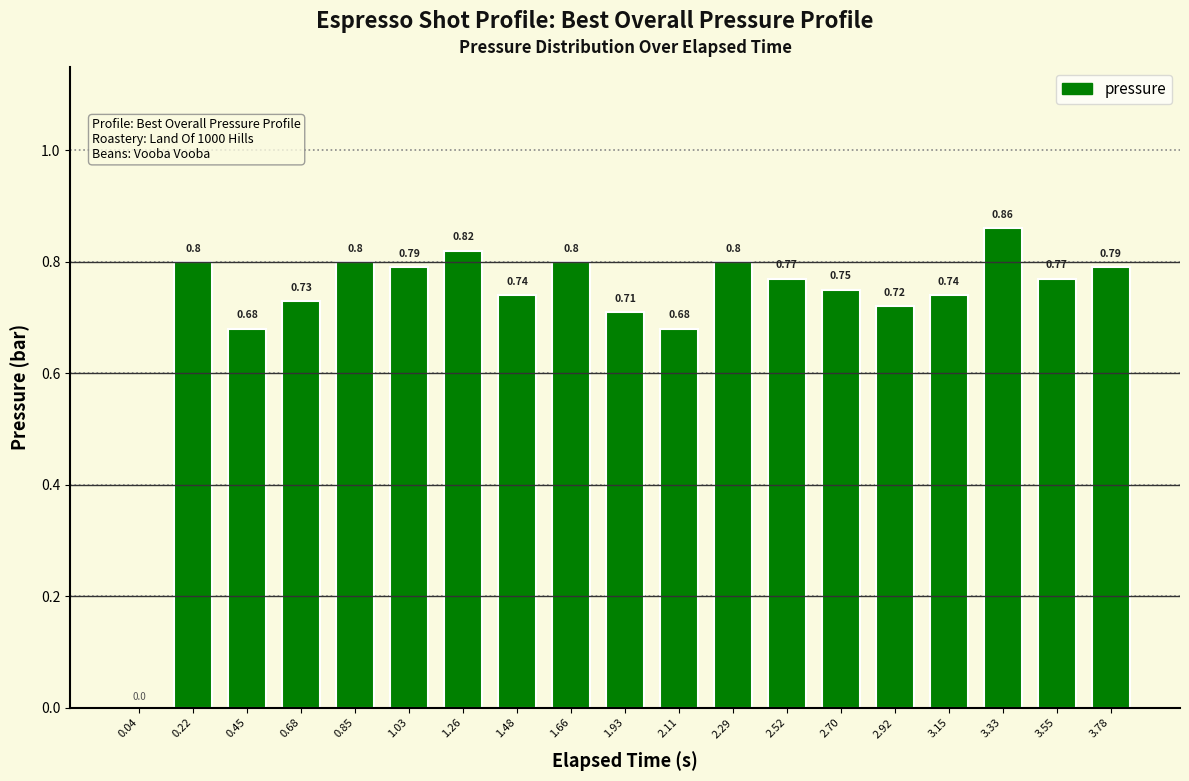

What is the sum of the values at 1.48 and 0.68?

1.5